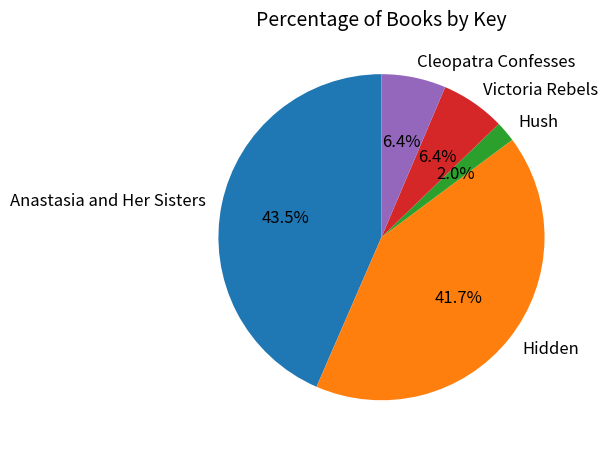

Is there any slice that represents more than half of the pie?

No